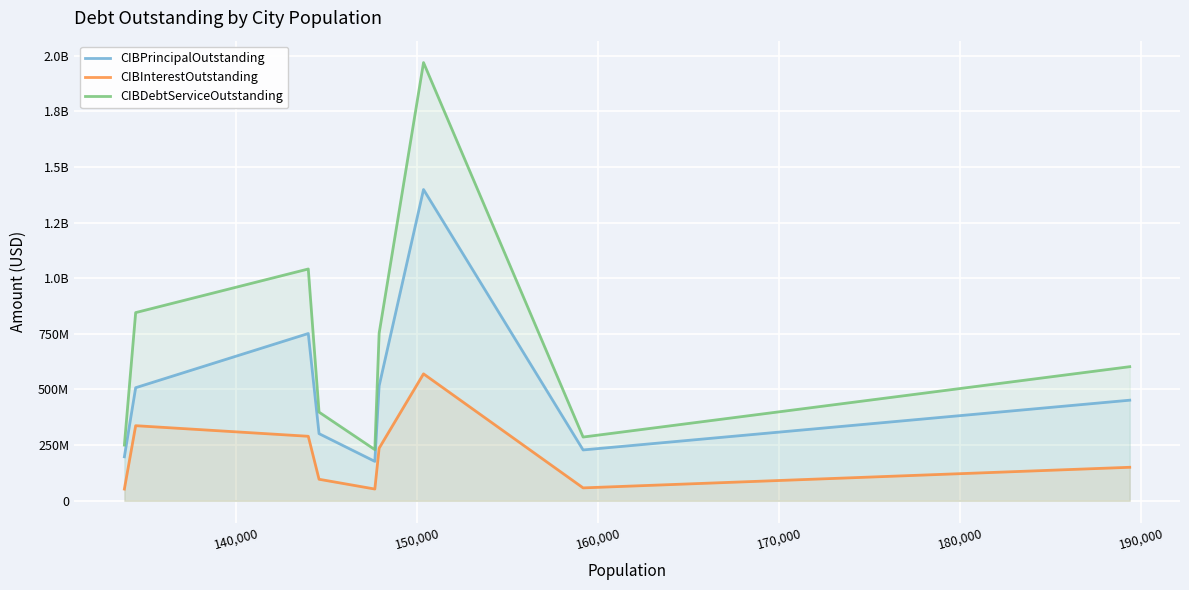

True or false: CIBInterestOutstanding and CIBDebtServiceOutstanding cross at least once.

False